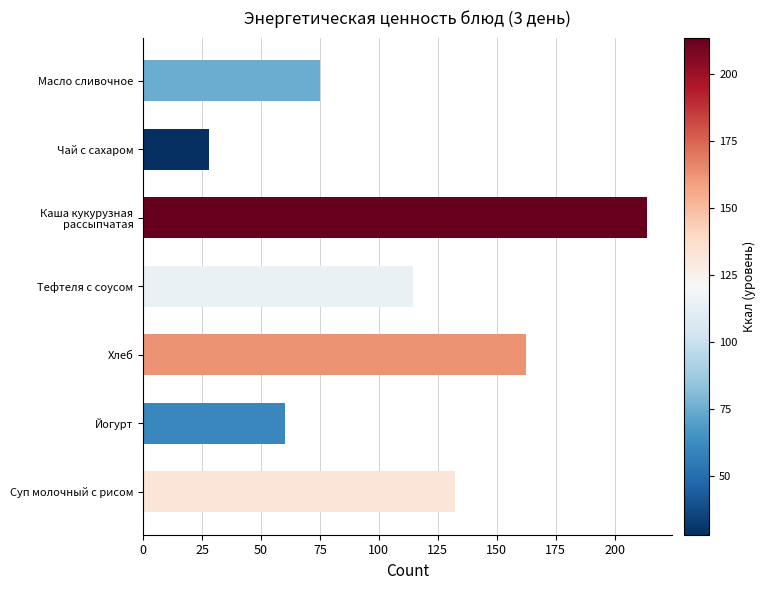

How many data points are less than 114?

3